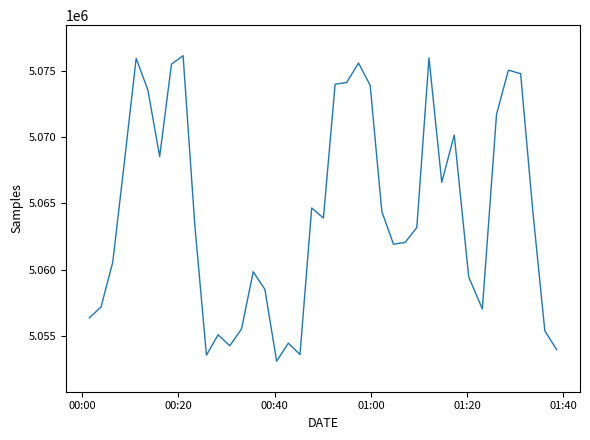

What is the maximum value shown in the chart?

5076118